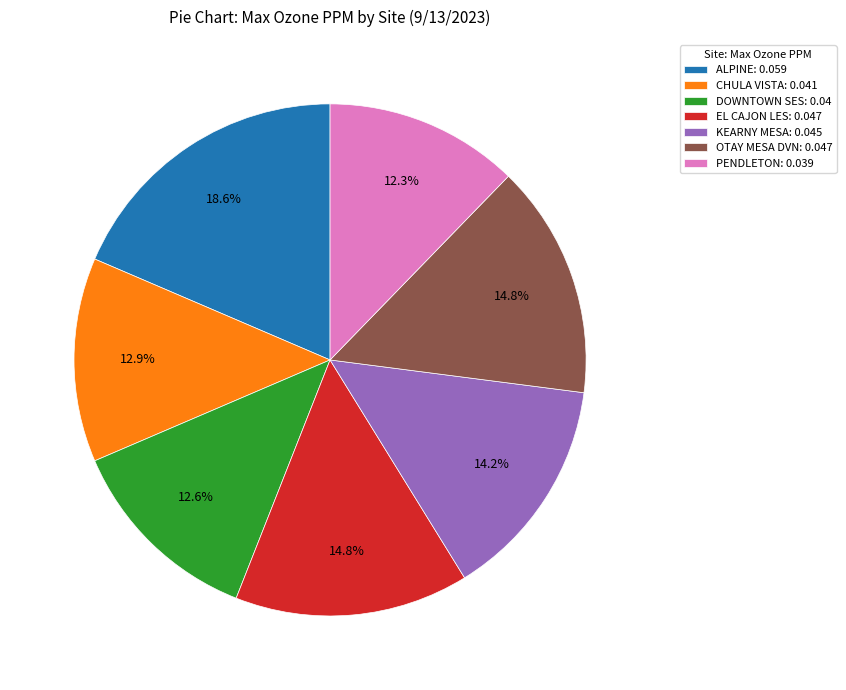

The KEARNY MESA slice represents 1% of the pie. True or false?

False